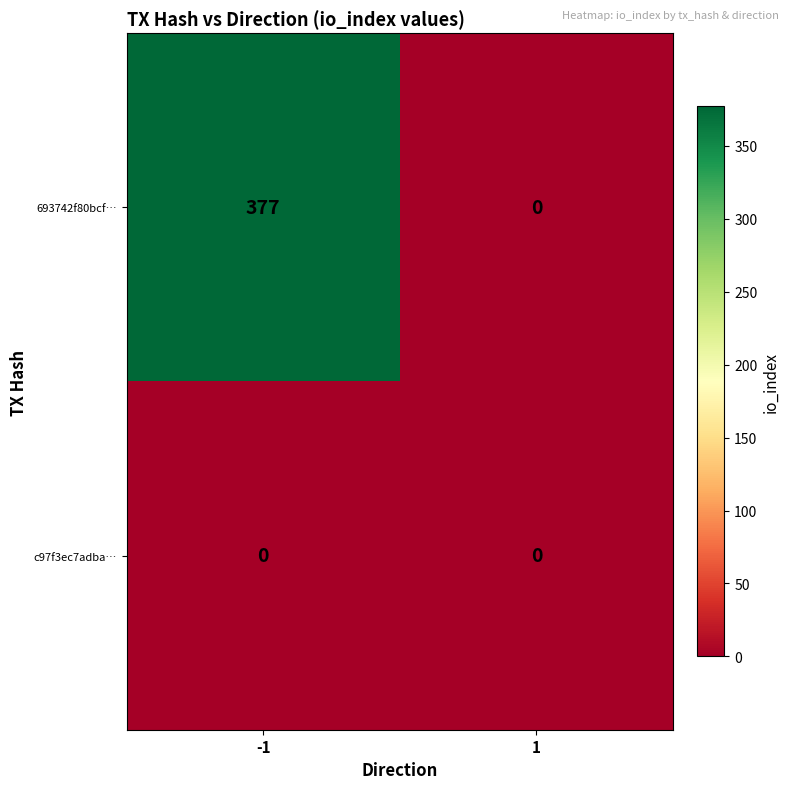

Count the number of data series in this chart.

2